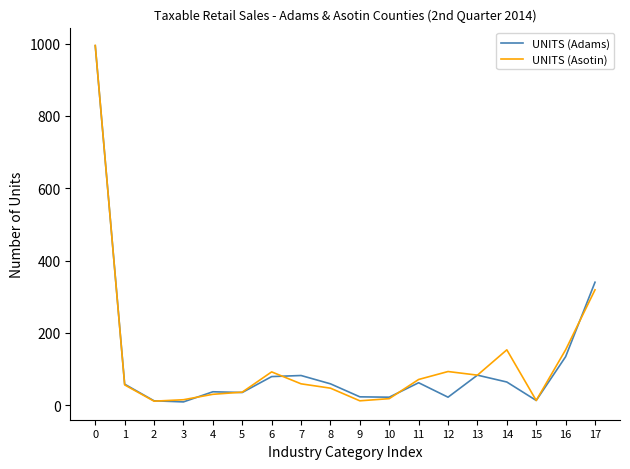

What is the difference between the second highest and second lowest values in the UNITS (Adams) series?

328